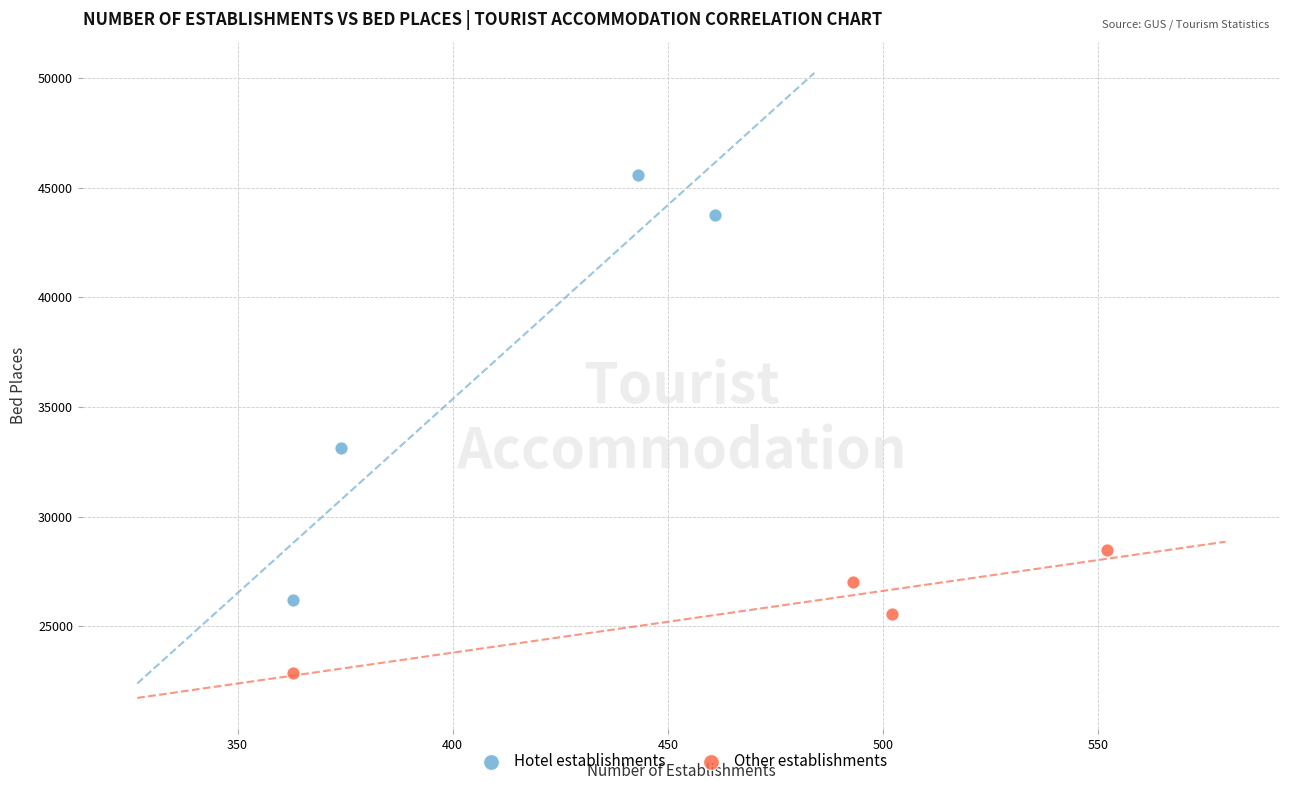

What are all the series names shown in the legend?

Hotel establishments, Other establishments